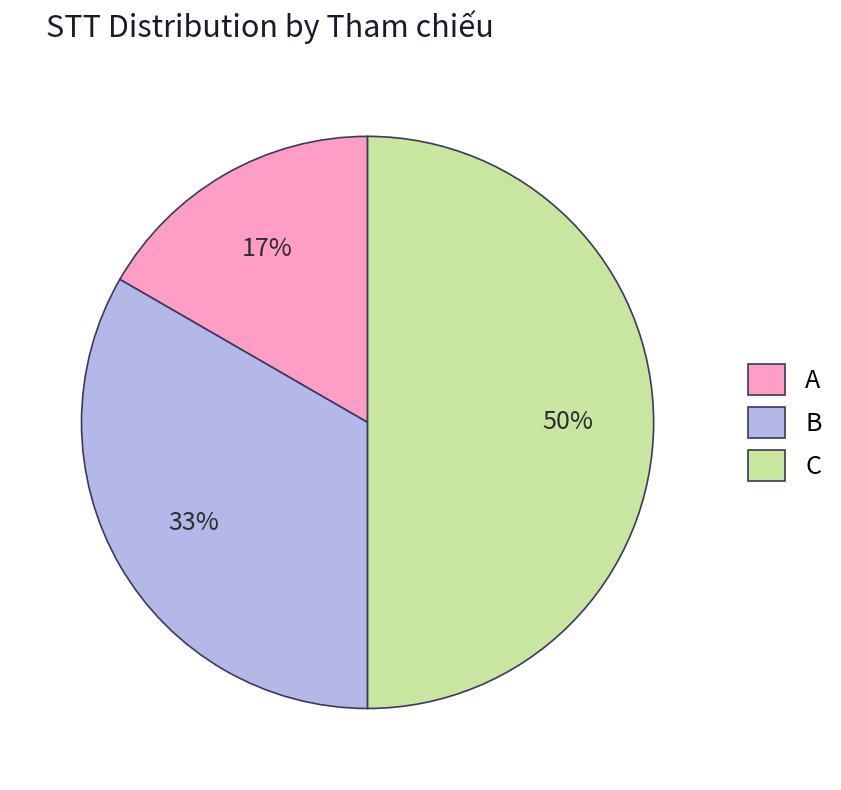

Between B and A, which is larger?

B